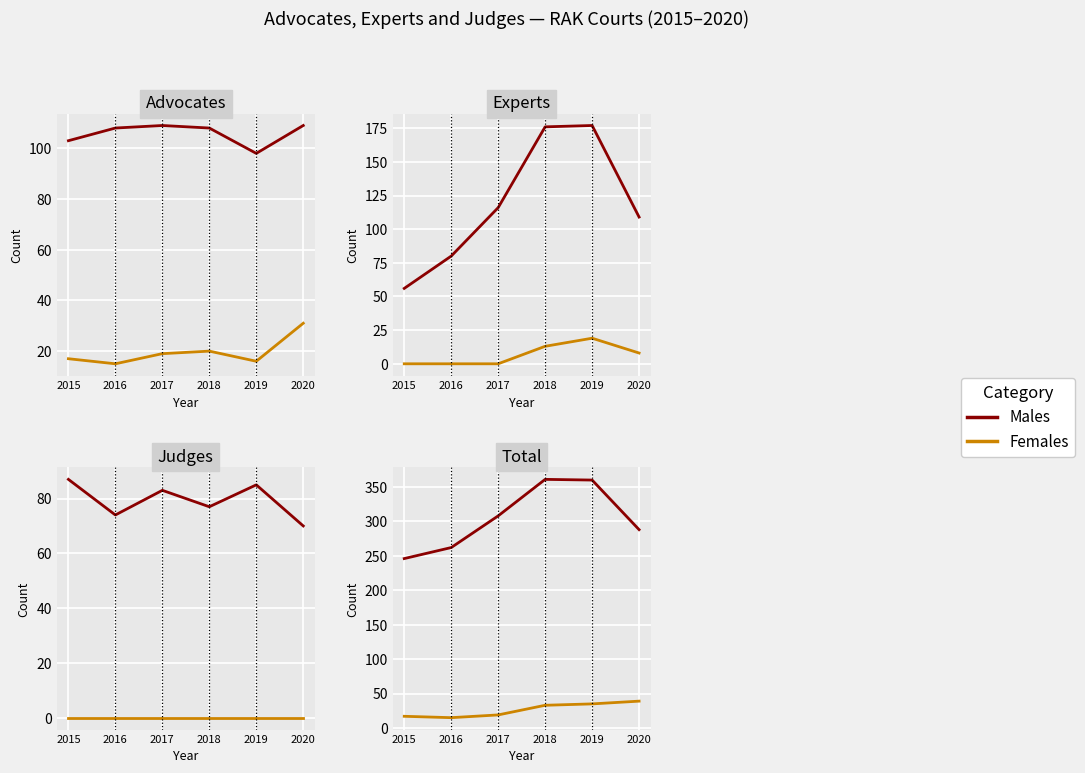

The value of Females at 2020 is 39. True or false?

True